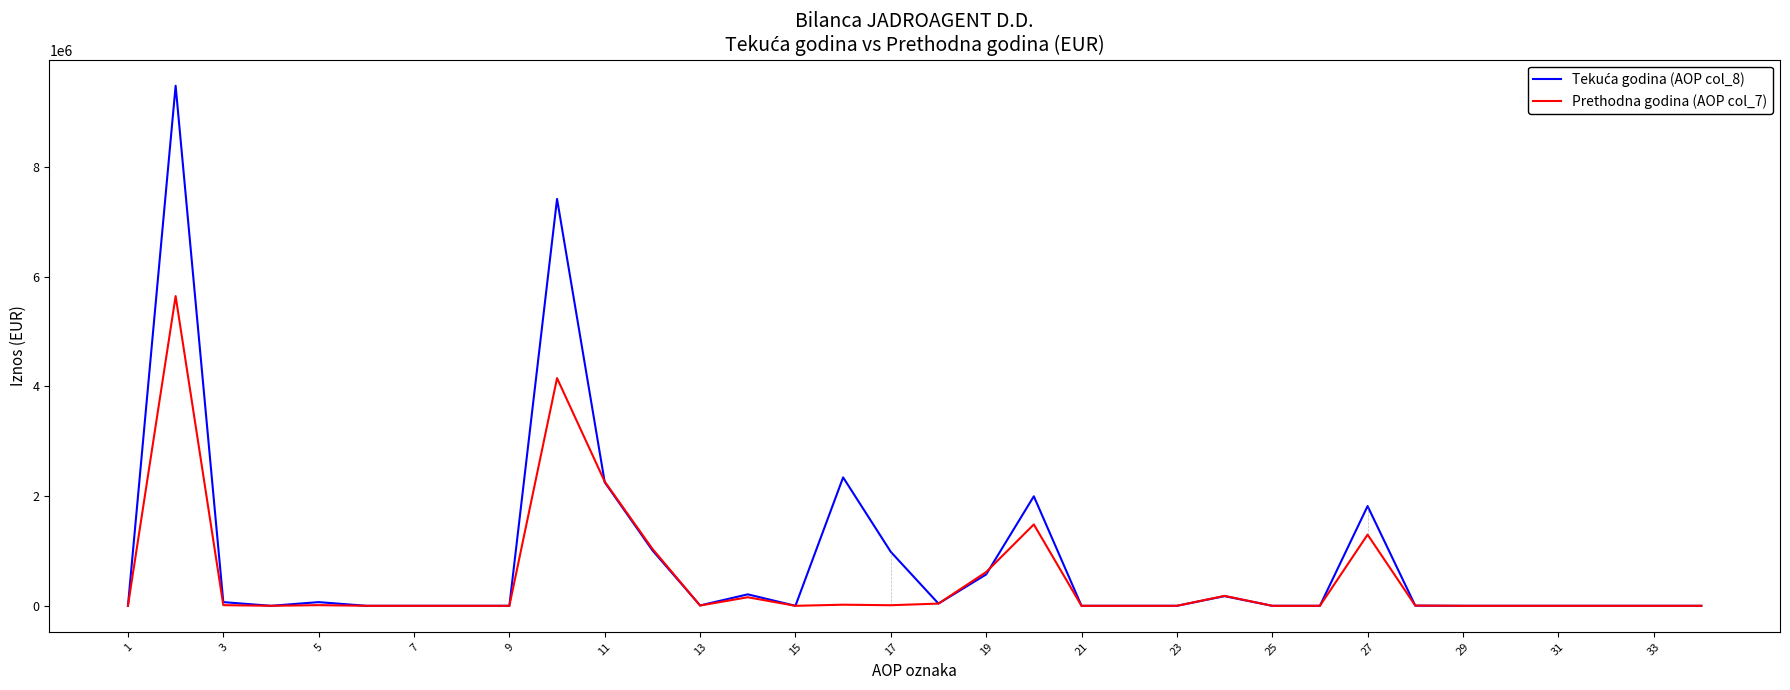

What is the maximum value shown in the chart?

9477137